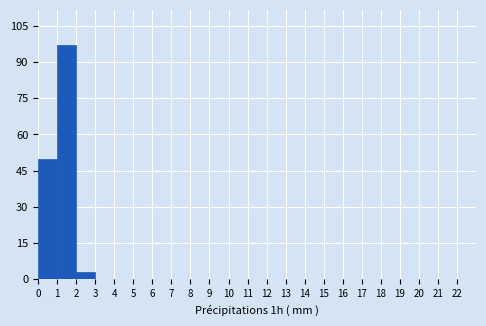

Reading left to right, list every bar in this chart as the range it spans on the x-axis followed by its height. The values are not printed on the chart, so give them approximately, as read against the axis.

0 to 1: 50
1 to 2: 98
2 to 3: 4
3 to 4: 0
4 to 5: 0
5 to 6: 0
6 to 7: 0
7 to 8: 0
8 to 9: 0
9 to 10: 0
10 to 11: 0
11 to 12: 0
12 to 13: 0
13 to 14: 0
14 to 15: 0
15 to 16: 0
16 to 17: 0
17 to 18: 0
18 to 19: 0
19 to 20: 0
20 to 21: 0
21 to 22: 0
22 to 23: 0